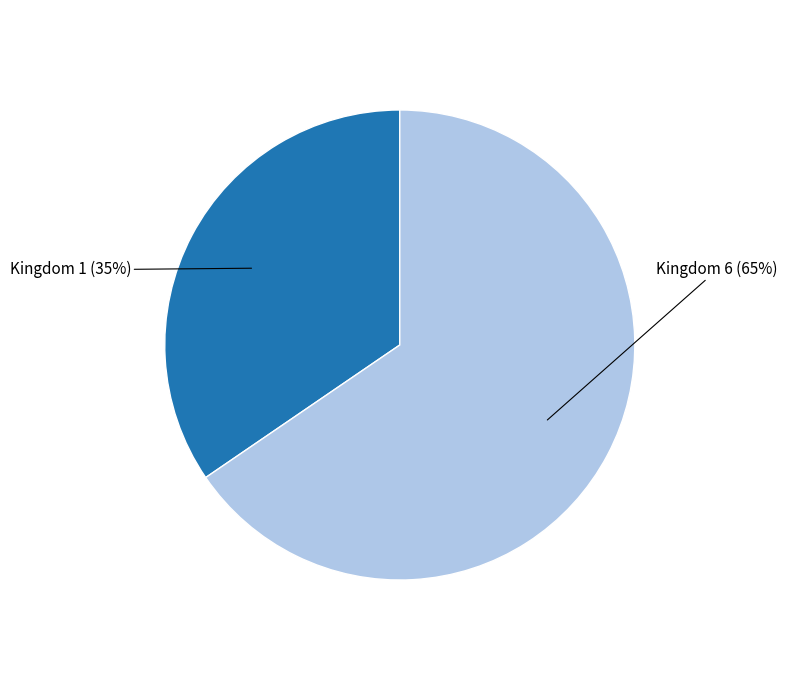

Is the sum of Kingdom 6 and Kingdom 1 greater than half?

Yes